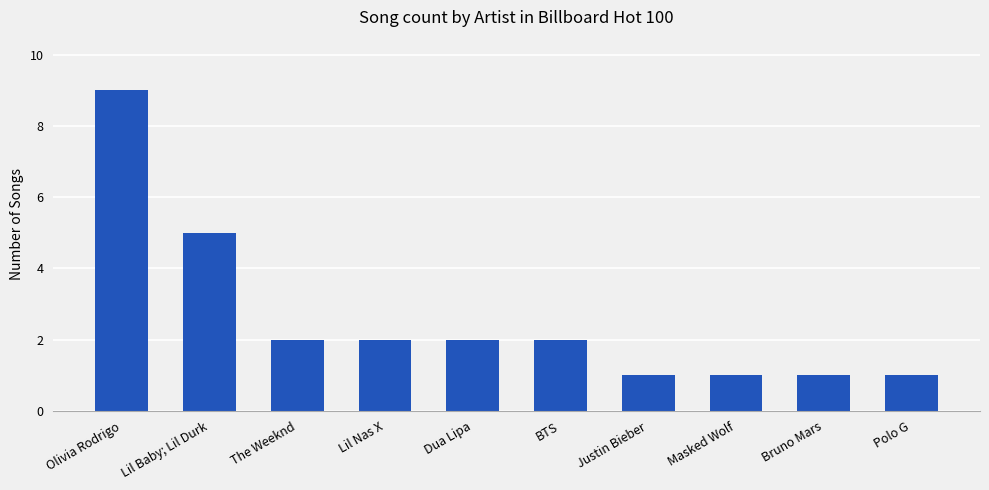

The chart shows a value of 1 at Justin Bieber. True or false?

True